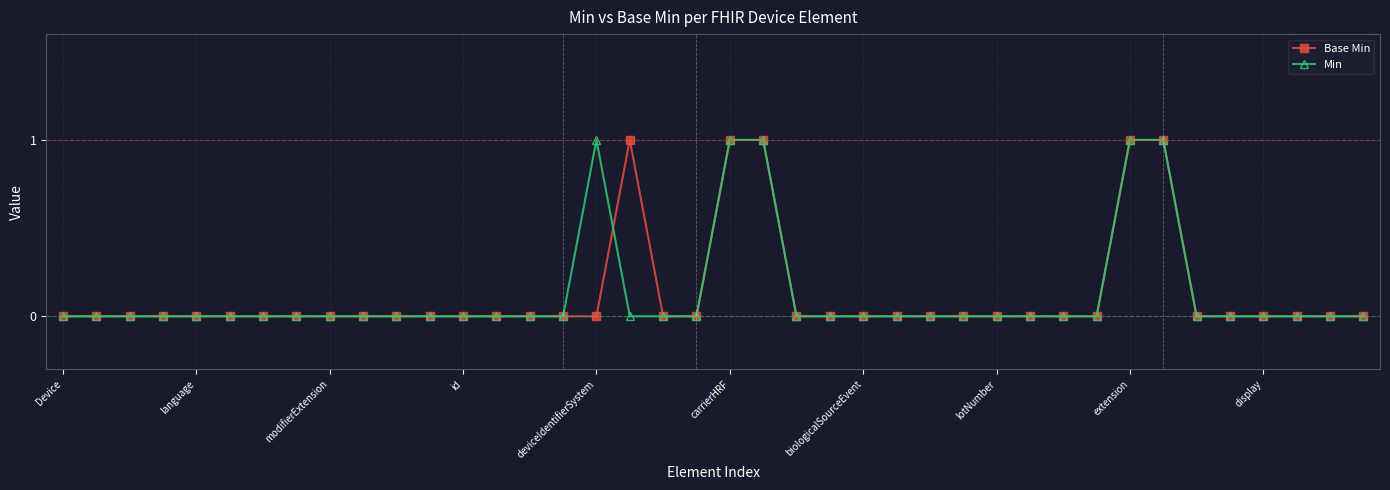

True or false: Base Min has more than 0 interior local peaks.

True